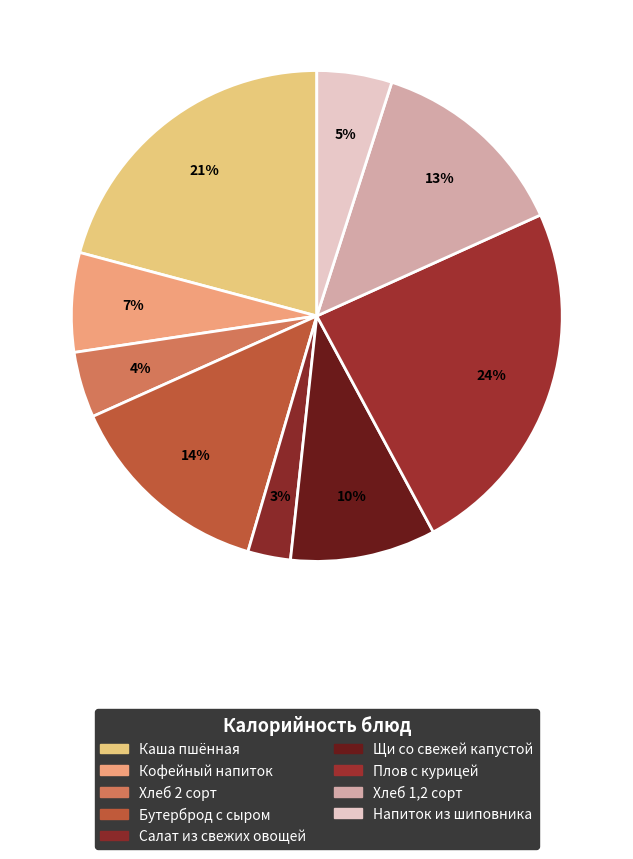

Is the sum of Напиток из шиповника and Салат из свежих овощей greater than half?

No